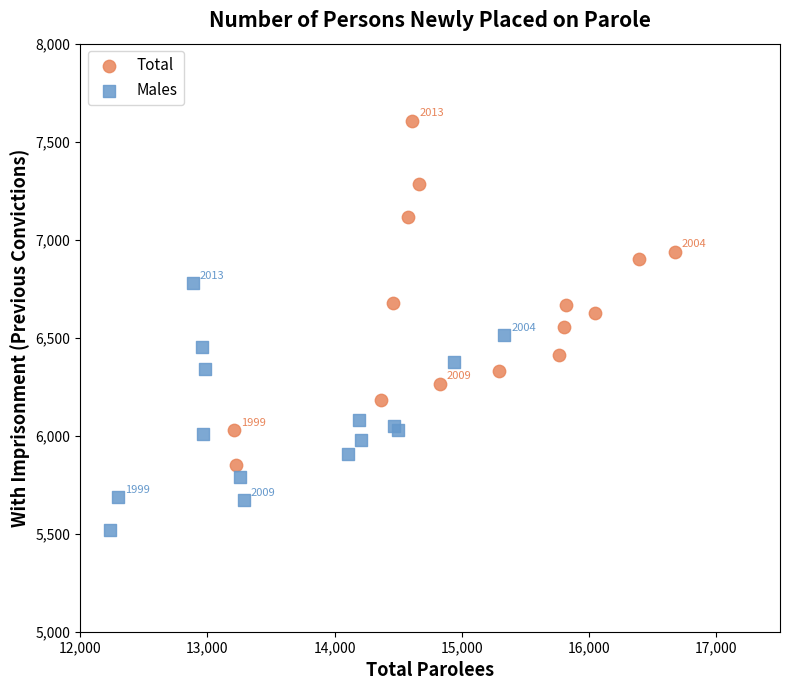

Which series contains the lowest Y value?

Males